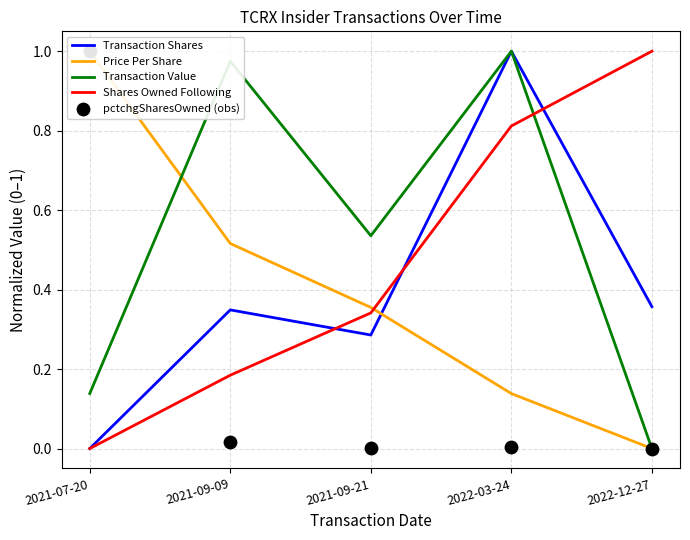

Which series has the largest total across all categories?

Transaction Value